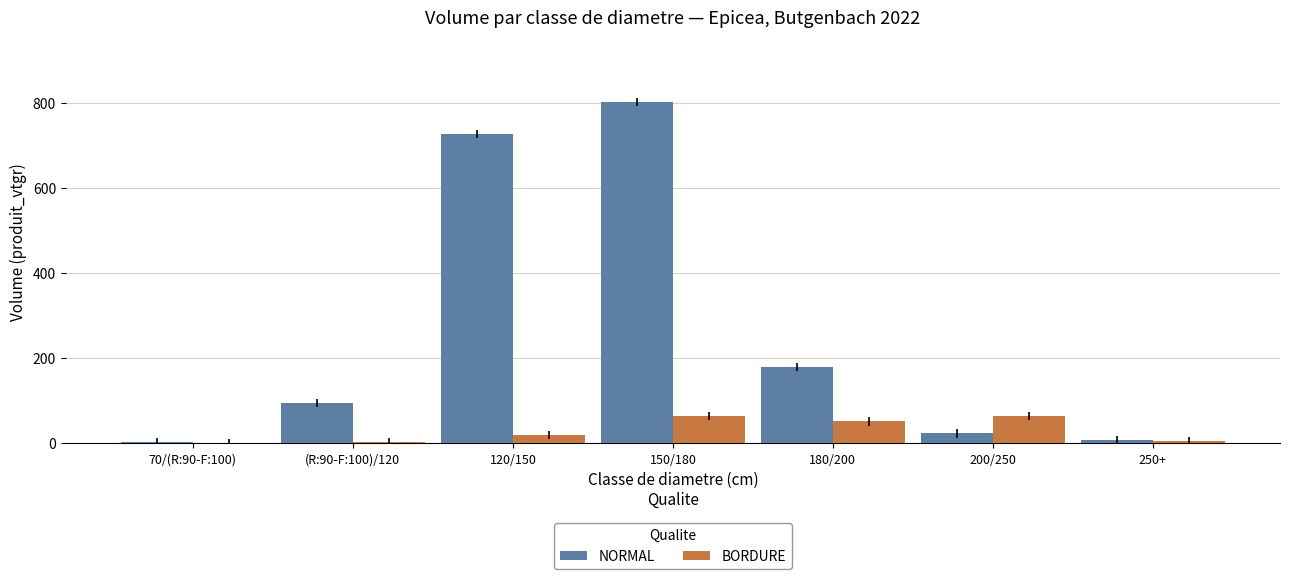

Between 150/180 and 250+, which series saw the biggest shift?

NORMAL